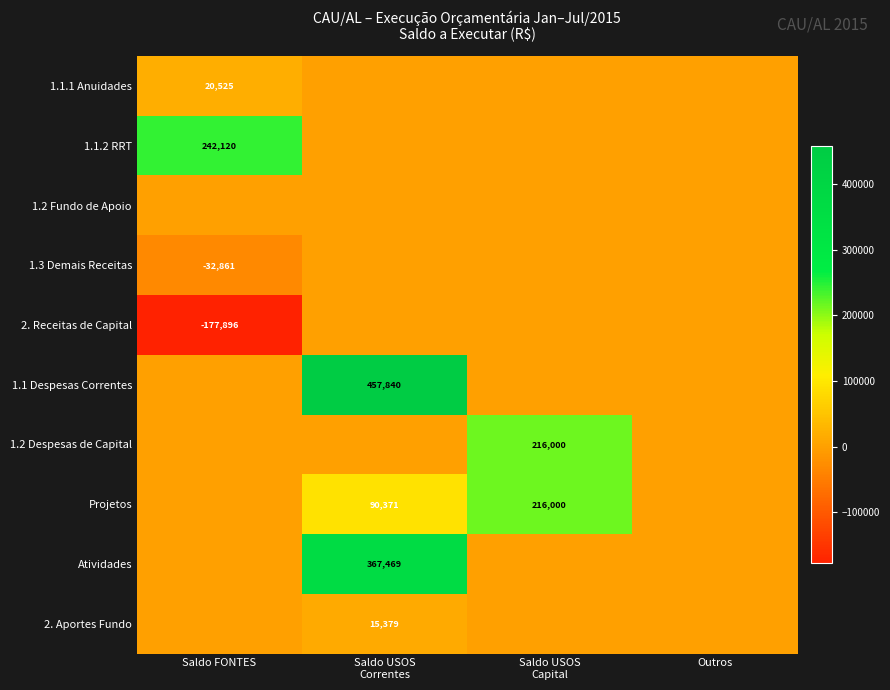

Is it true that 1.3 Demais Receitas equals -44668 at Saldo FONTES?

False